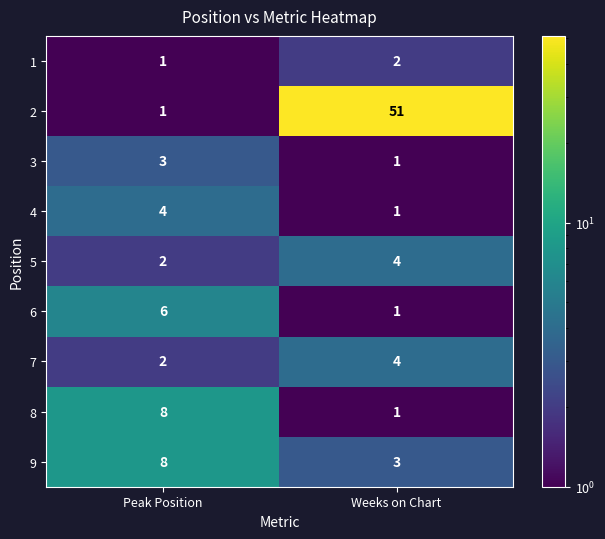

What value does the 2 series have at Weeks on Chart, to the nearest 5?

50